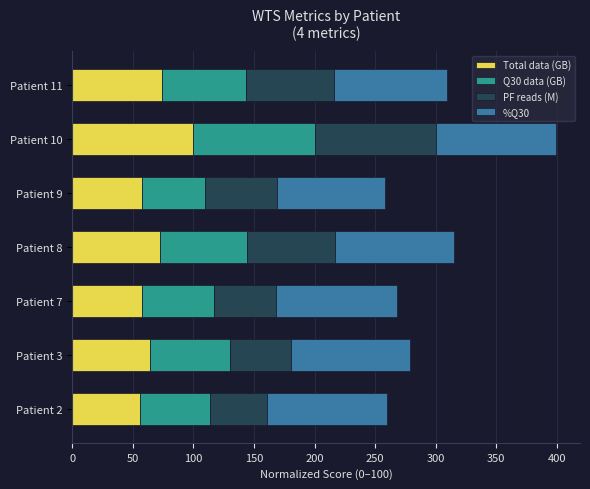

At which category is the sum across all series the highest?

Patient 10